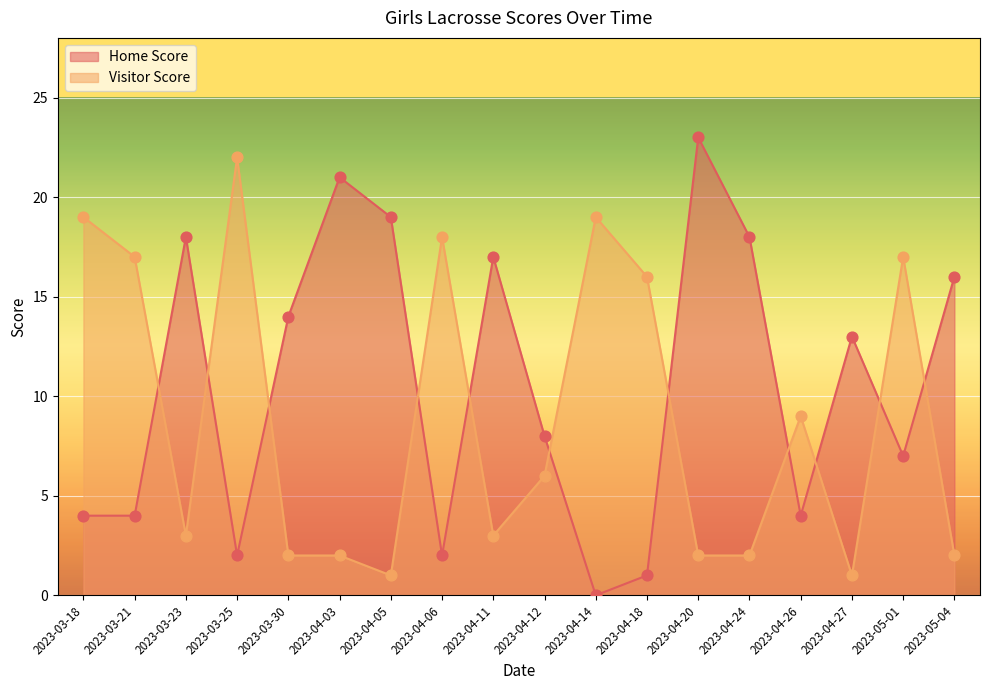

Which series contains the highest Y value?

Home Score